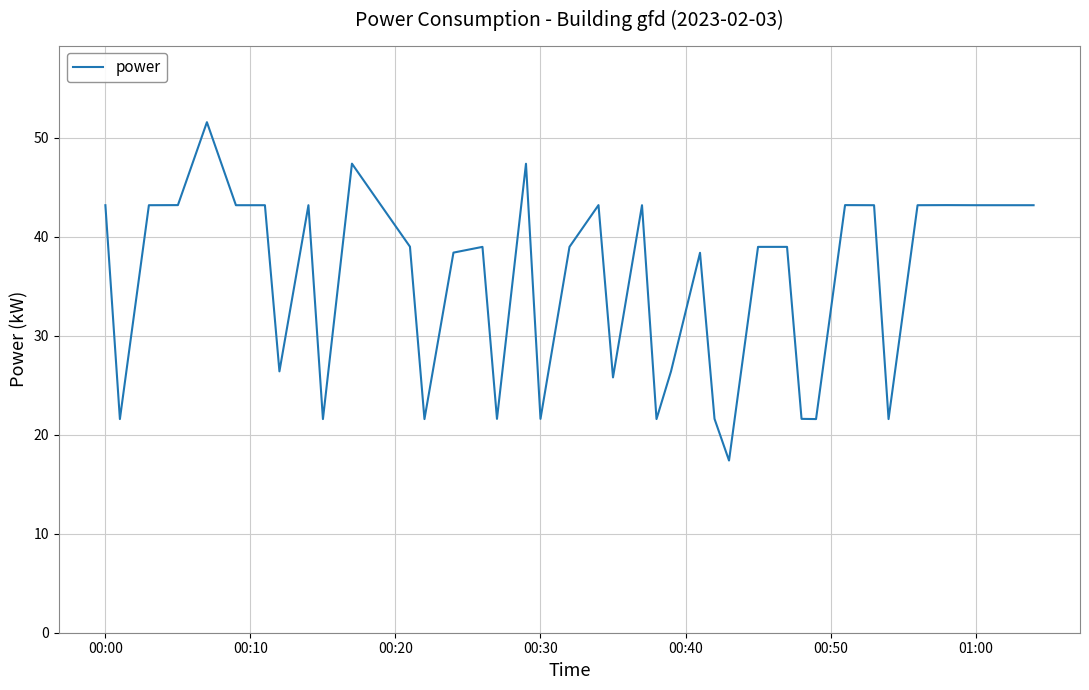

What is the greatest value displayed?

51.6